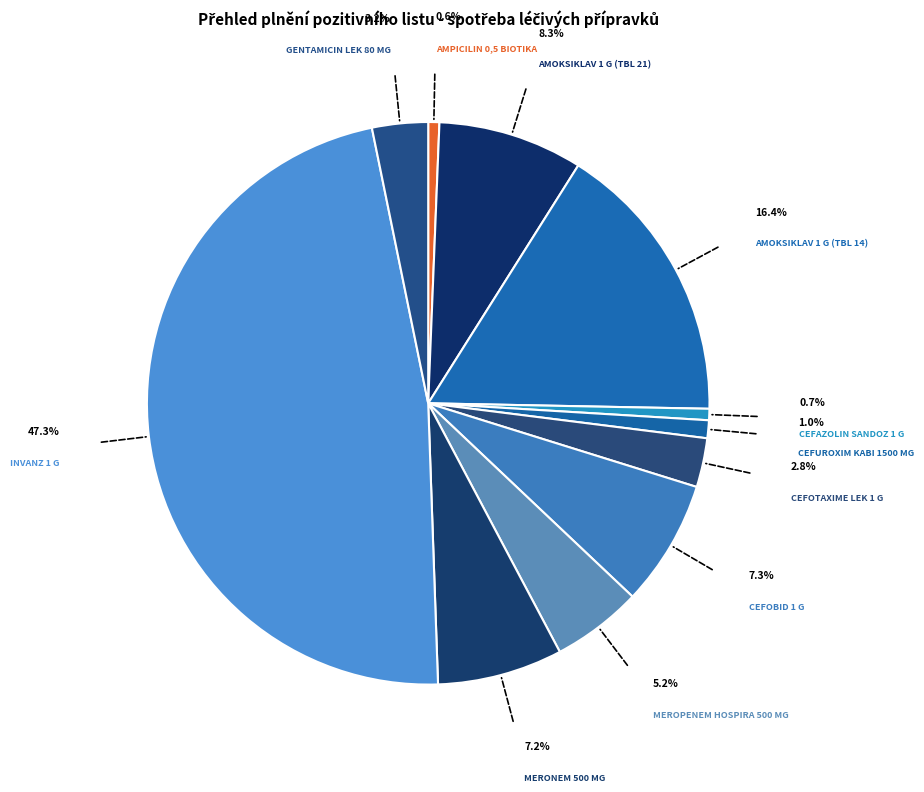

Does any single category account for the majority?

No